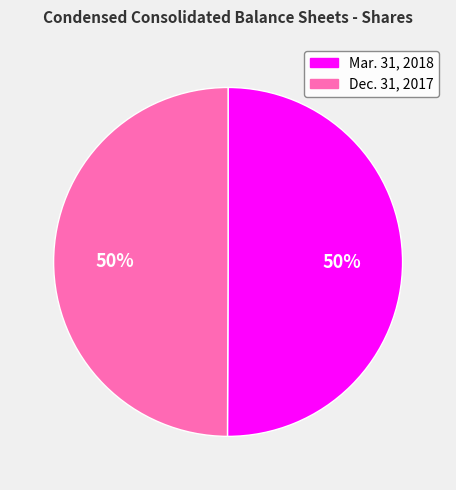

To the nearest percent, what percentage of the pie is Dec. 31, 2017?

50%